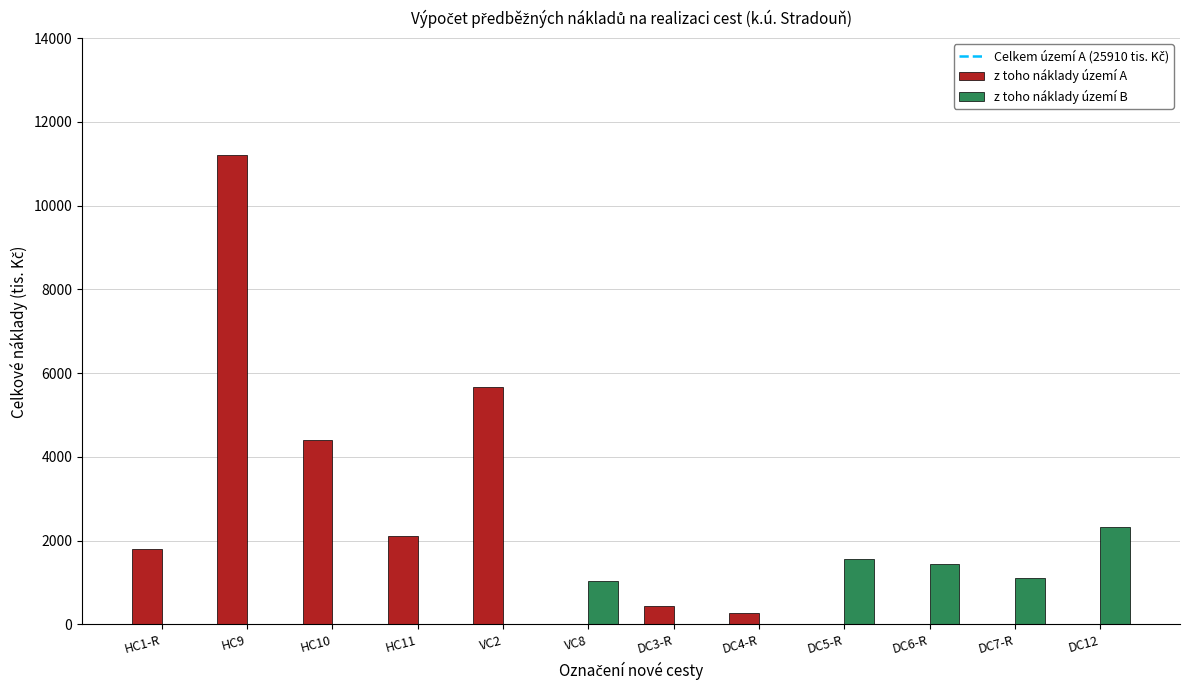

Is the value of z toho náklady území B at VC8 greater than the value of z toho náklady území A at VC2?

No